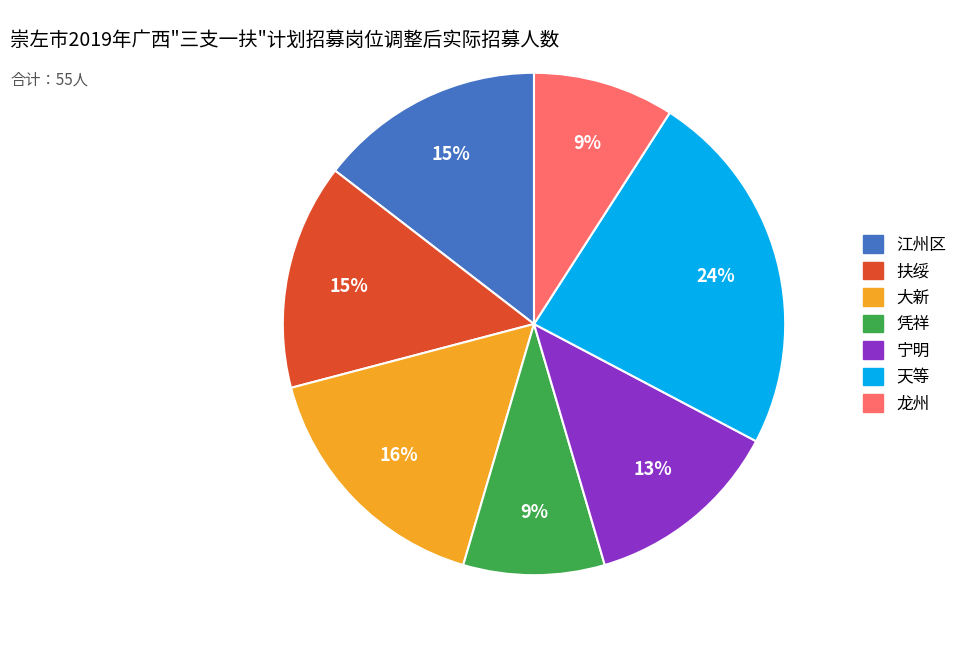

What percentage is the 天等 slice, to the nearest percent?

24%